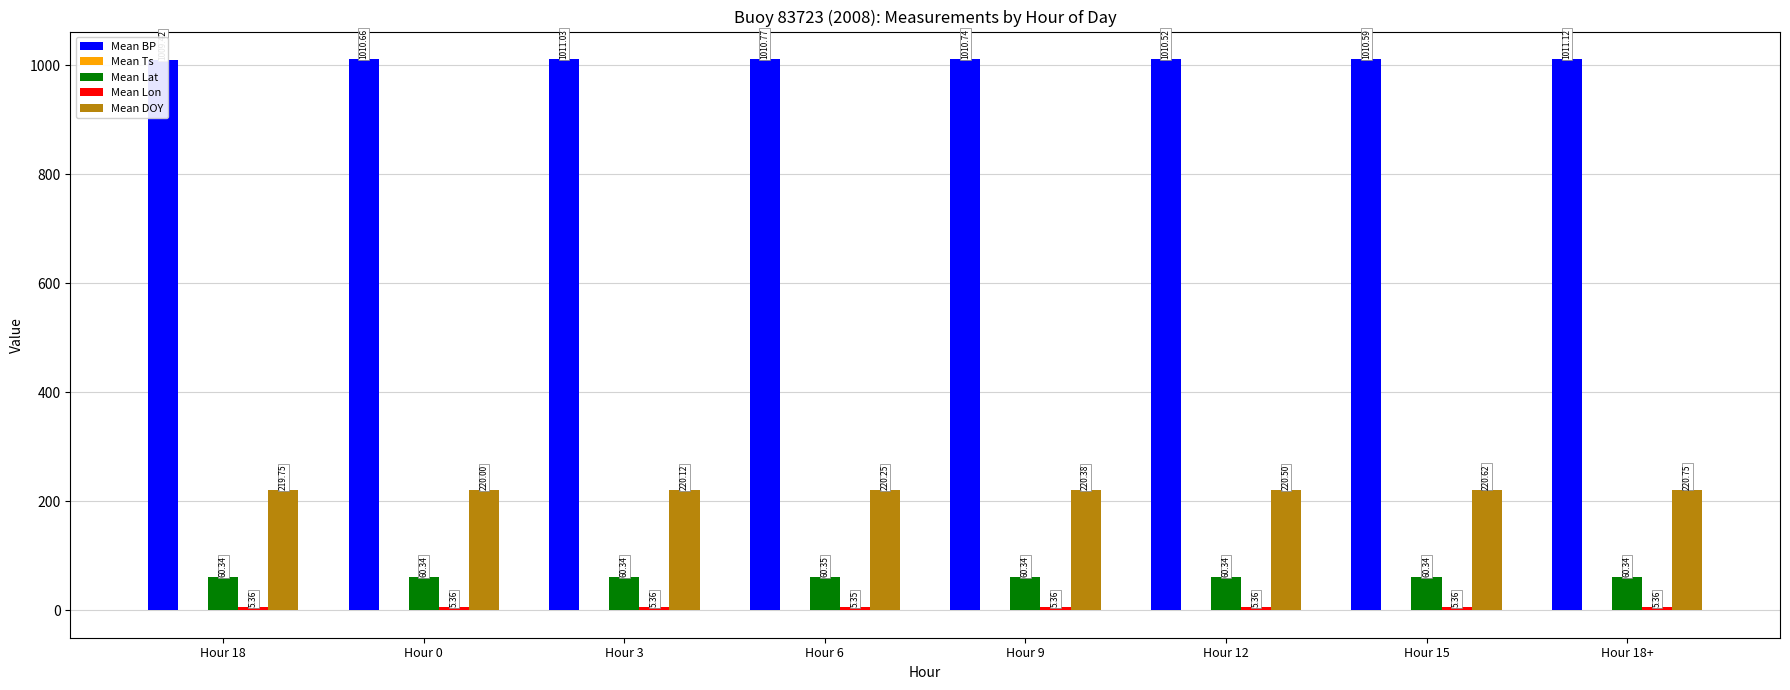

Does the chart contain stacked bars?

No